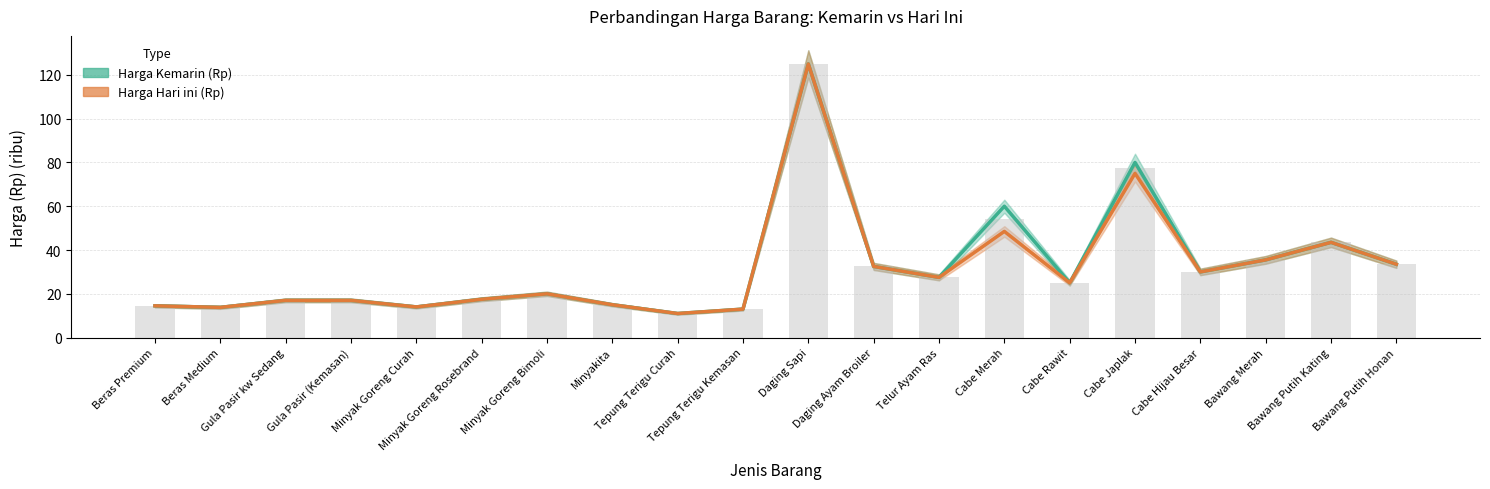

What is the value of the harga_hari_ini bar at the 15th from the left?

25.0